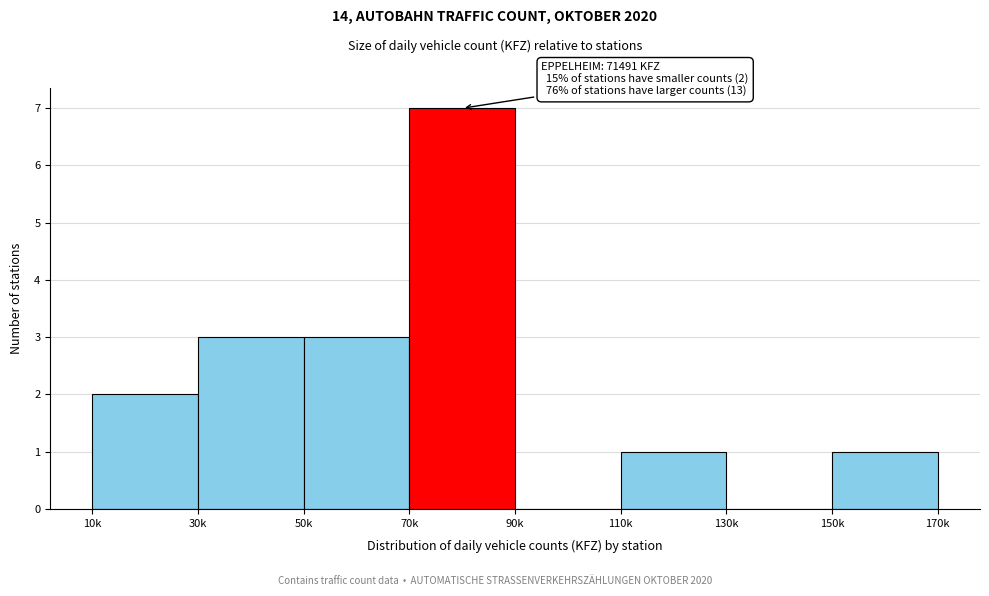

Reading left to right, transcribe all the data shown in this chart.

10k=2	30k=3	50k=3	70k=7	90k=0	110k=1	130k=0	150k=1